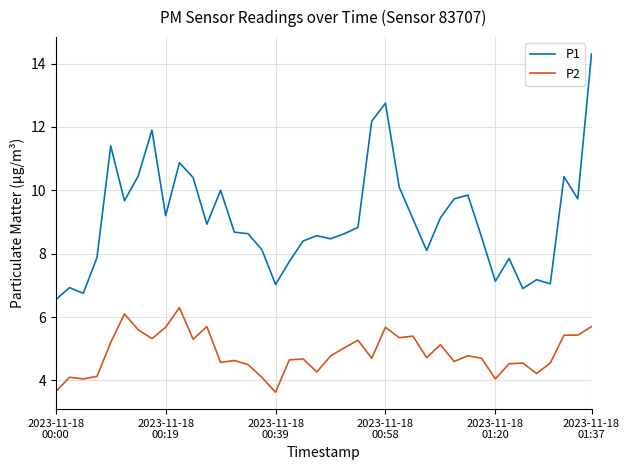

What is the minimum value shown in the chart?

3.6